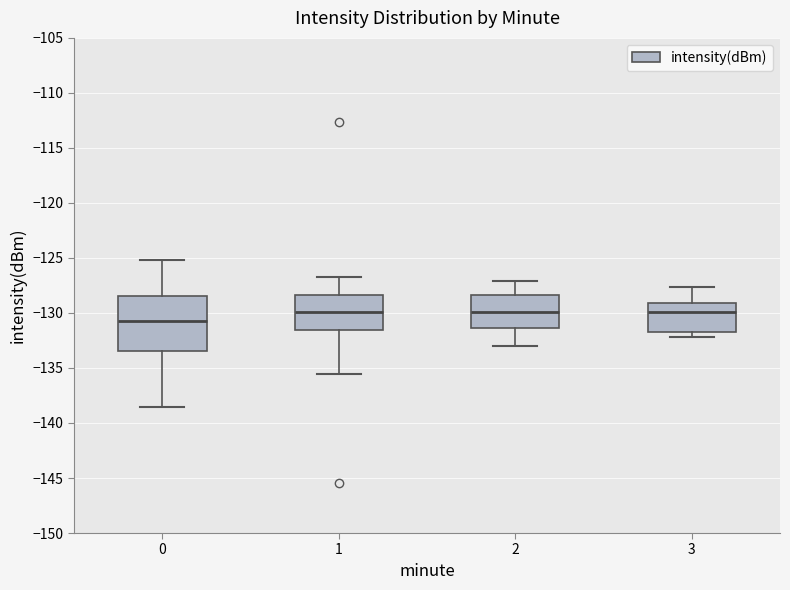

Where does the median line of the box at x = 0 sit on the y-axis? The values are not printed on the chart, so give them approximately, as read against the axis.

-130.5